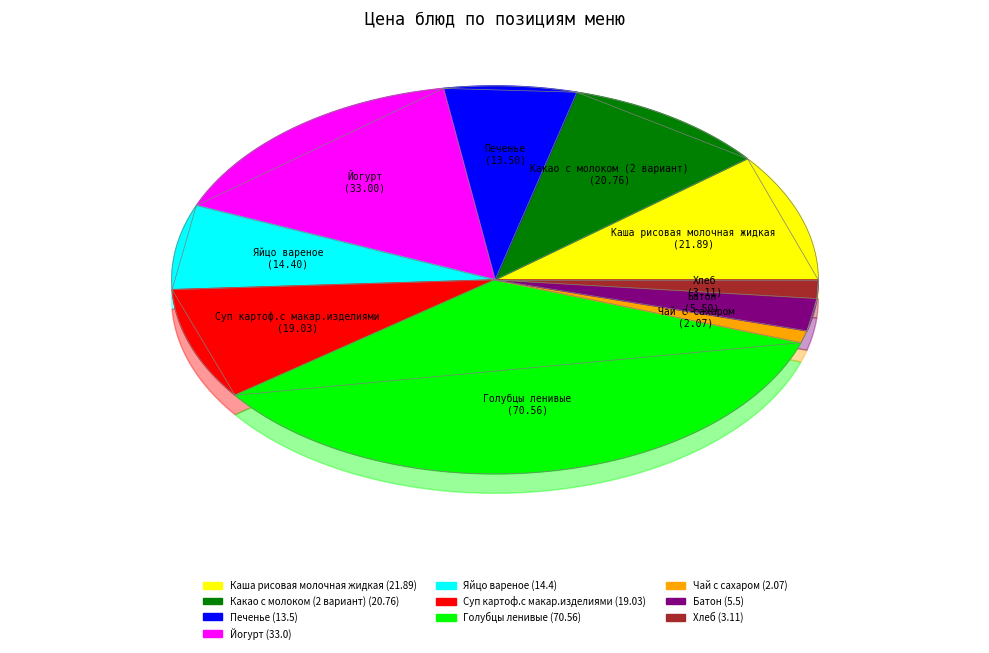

The Печенье slice represents 19% of the pie. True or false?

False